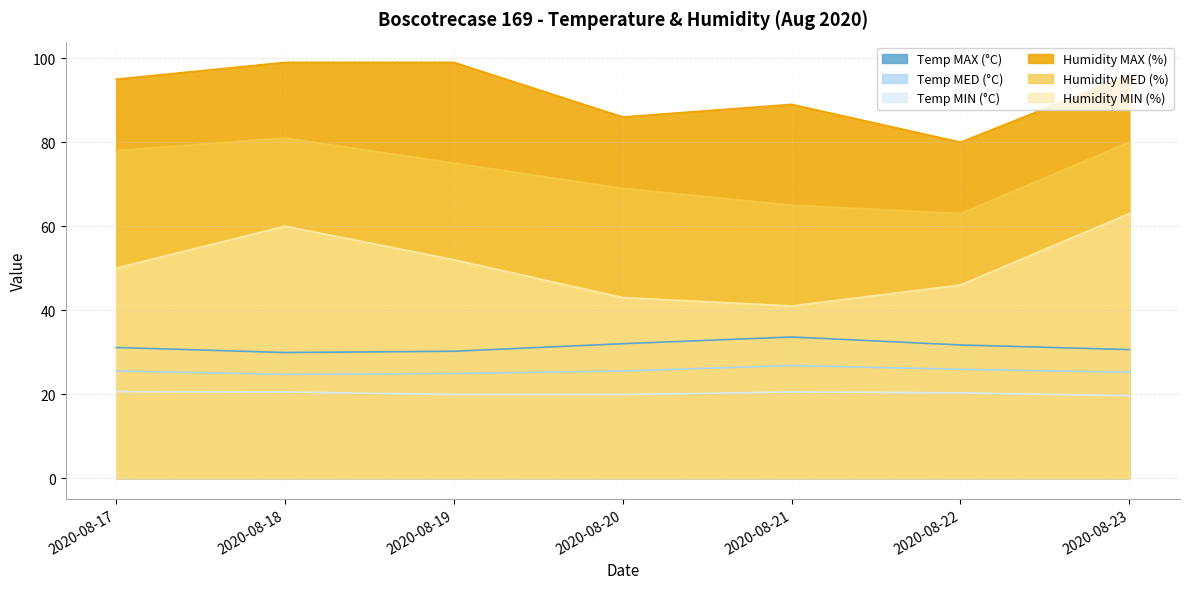

True or false: Temp MED (°C) and Humidity MED (%) intersect in this chart.

False